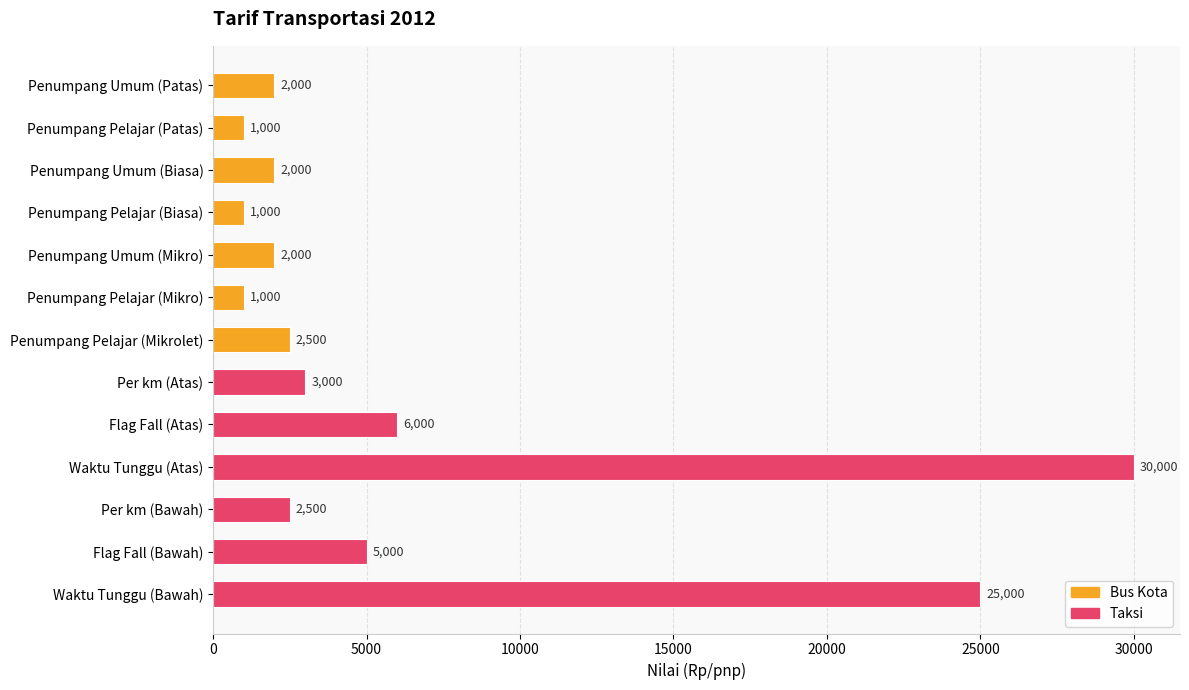

What is the value of the 3rd bar from the top?

2000